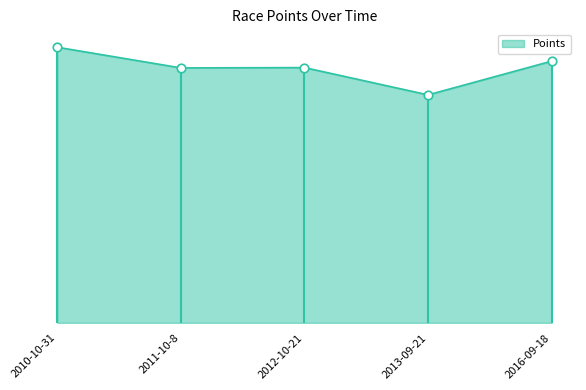

Which has a higher value, 2012-10-21 or 2010-10-31?

2010-10-31